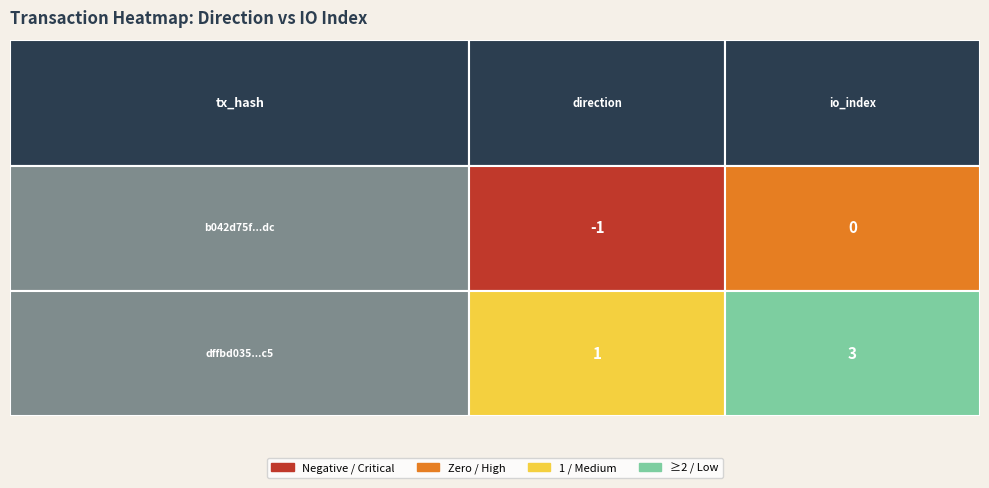

The b042d75f5df20a6a9d32c7fa6073c88d4fab6dc series shows -1 at 0. True or false?

False